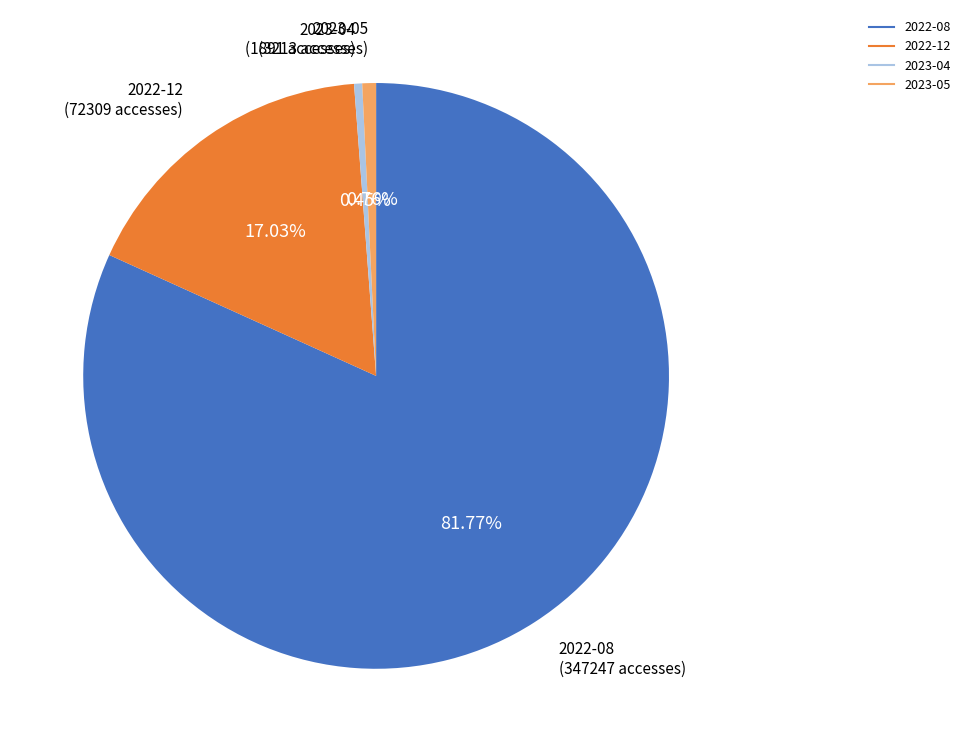

To the nearest percent, what is the difference between the largest and smallest slice percentages?

81%